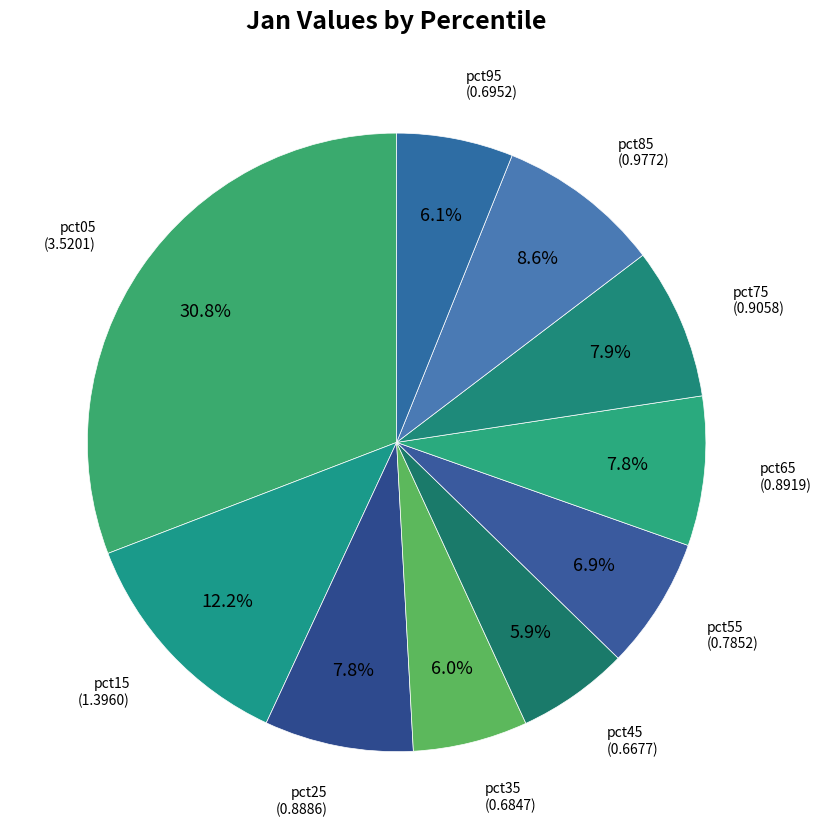

Does pct65 represent more than half of the total?

No